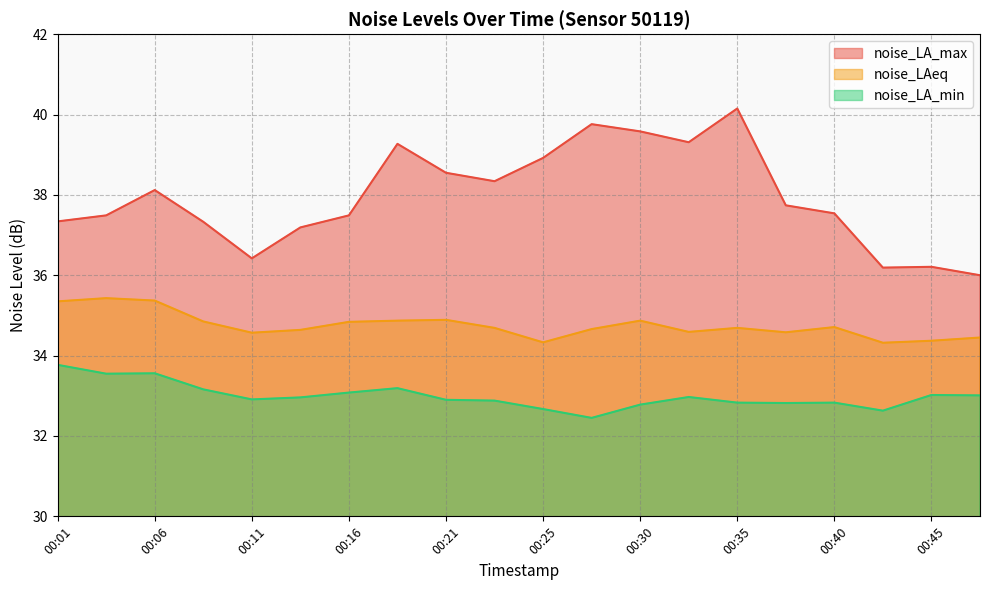

True or false: noise_LA_min has more than 1 points higher than both neighbors.

True